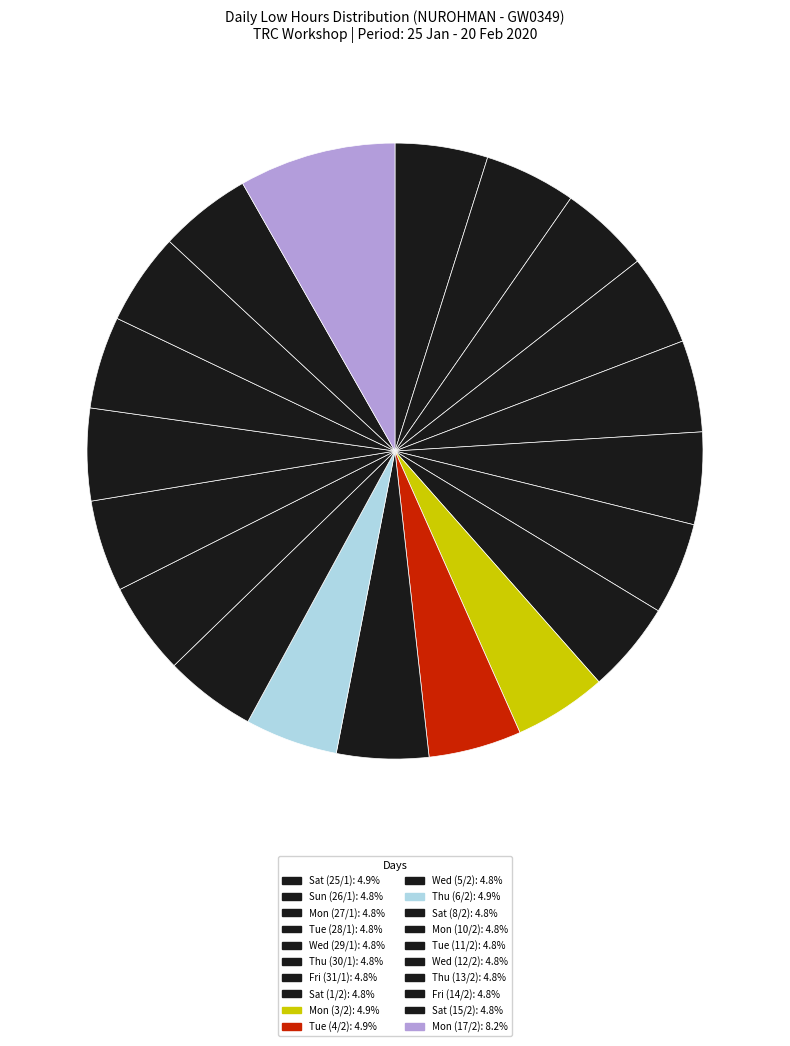

Does Wed (12/2) account for over 50% of the chart?

No